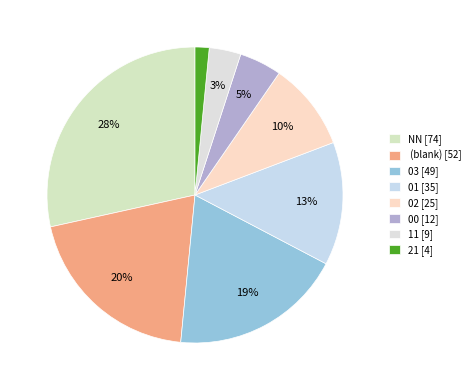

Does any single category account for the majority?

No